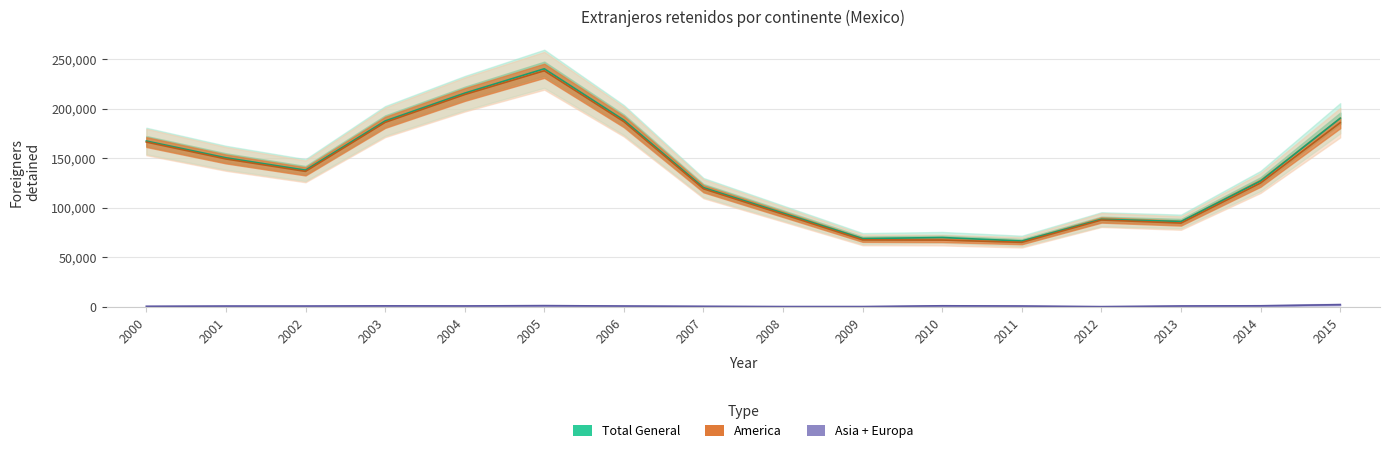

How many values in the America series exceed 136797?

7